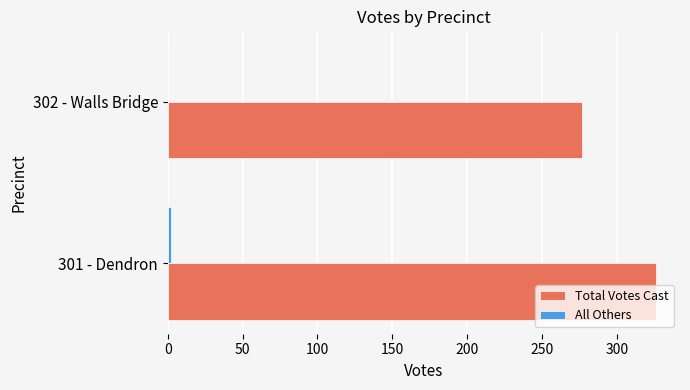

The Total Votes Cast series shows 79 at 302 - Walls Bridge. True or false?

False